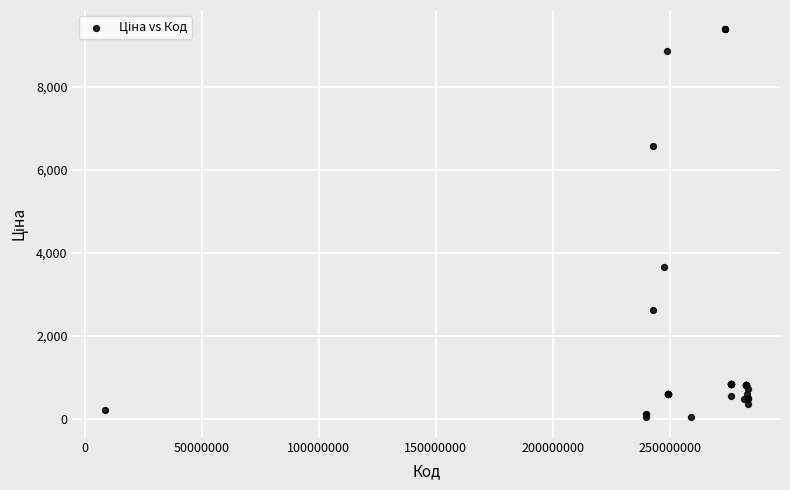

What Y value in the scatter plot is closest to 4707?

3646.5